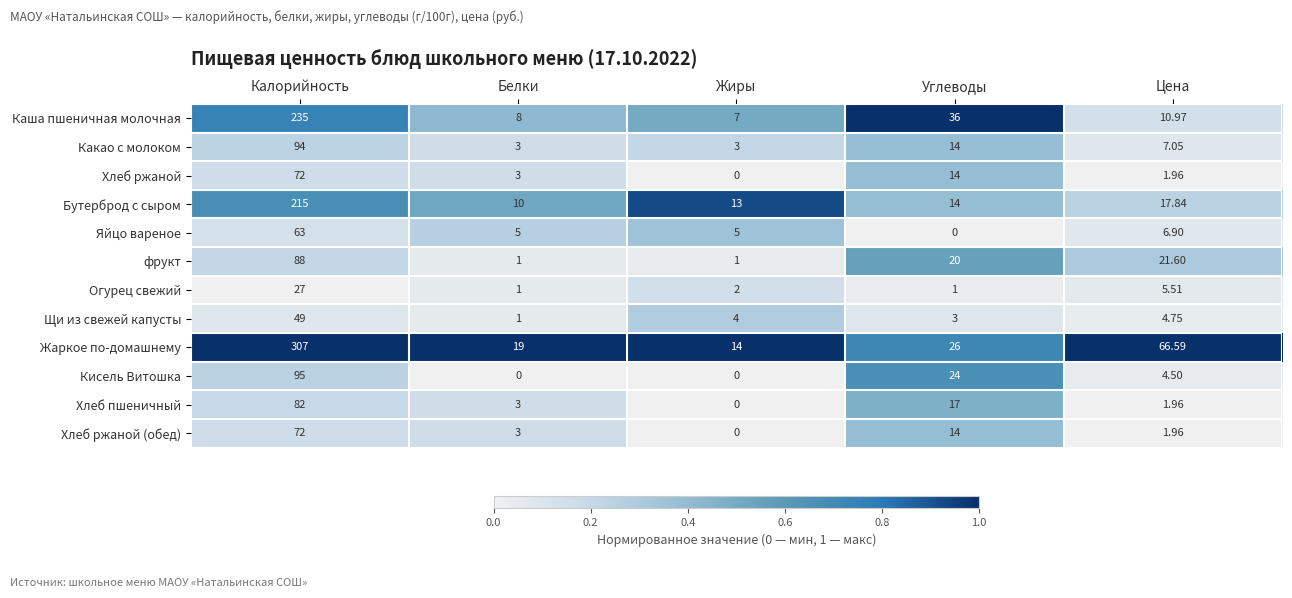

Where is Хлеб ржаной nearest to the value 36?

Углеводы